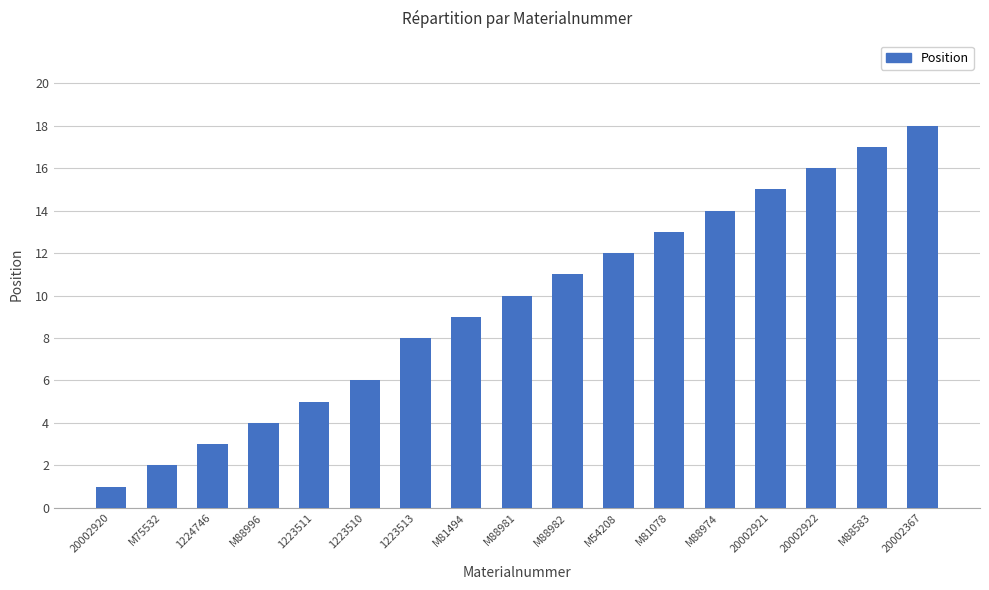

What is the sum of the values at 1224746 and M88982?

14